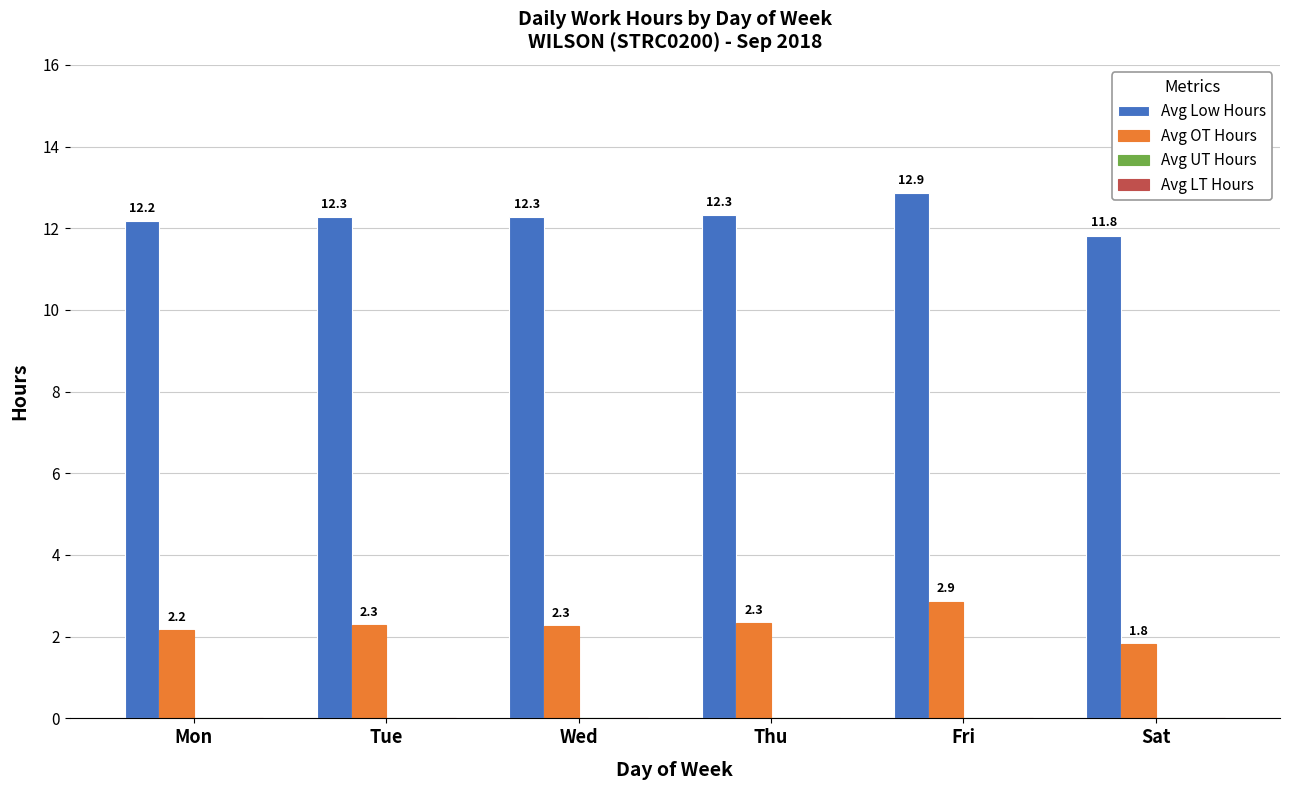

Reading left to right, list all the values displayed in this chart.

Avg Low Hours: Mon=12.2	Tue=12.3	Wed=12.3	Thu=12.3	Fri=12.9	Sat=11.8
Avg OT Hours: Mon=2.2	Tue=2.3	Wed=2.3	Thu=2.3	Fri=2.9	Sat=1.8